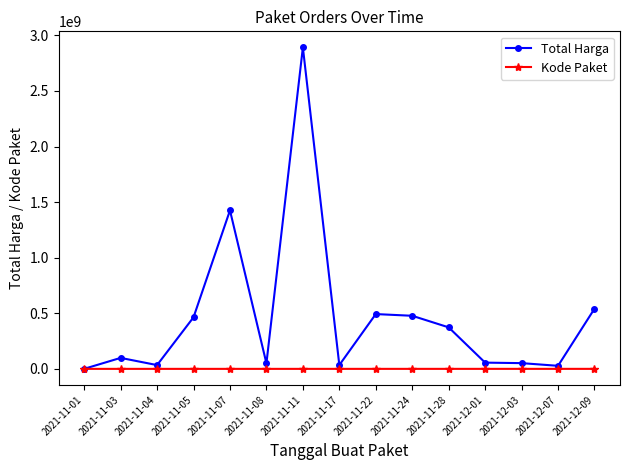

At which category does Total Harga reach its first local peak?

2021-11-03